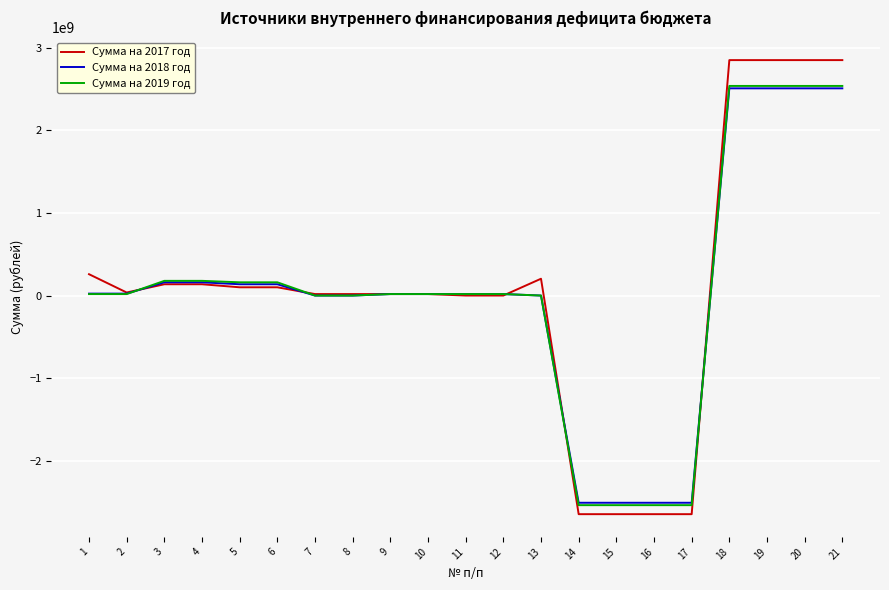

Which series has the widest spread of values?

Сумма на 2017 год